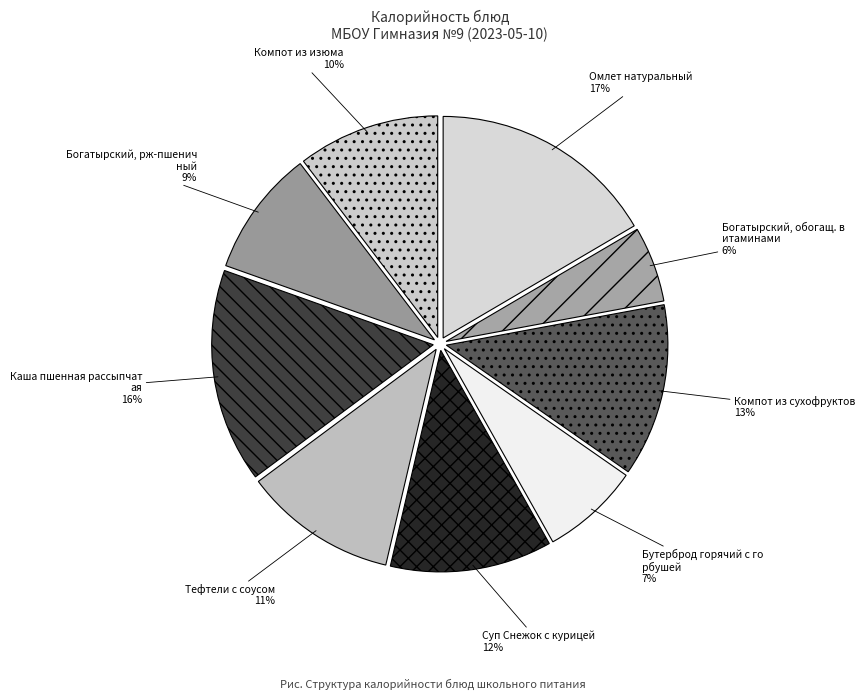

Count the number of slices in the pie.

9